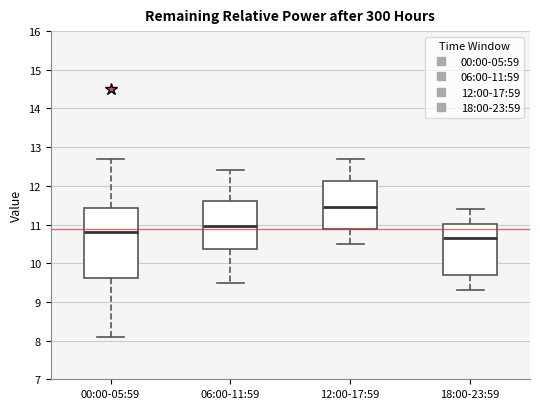

Where is the upper edge of the box for 00:00-05:59 on the y-axis? The values are not printed on the chart, so give them approximately, as read against the axis.

11.4